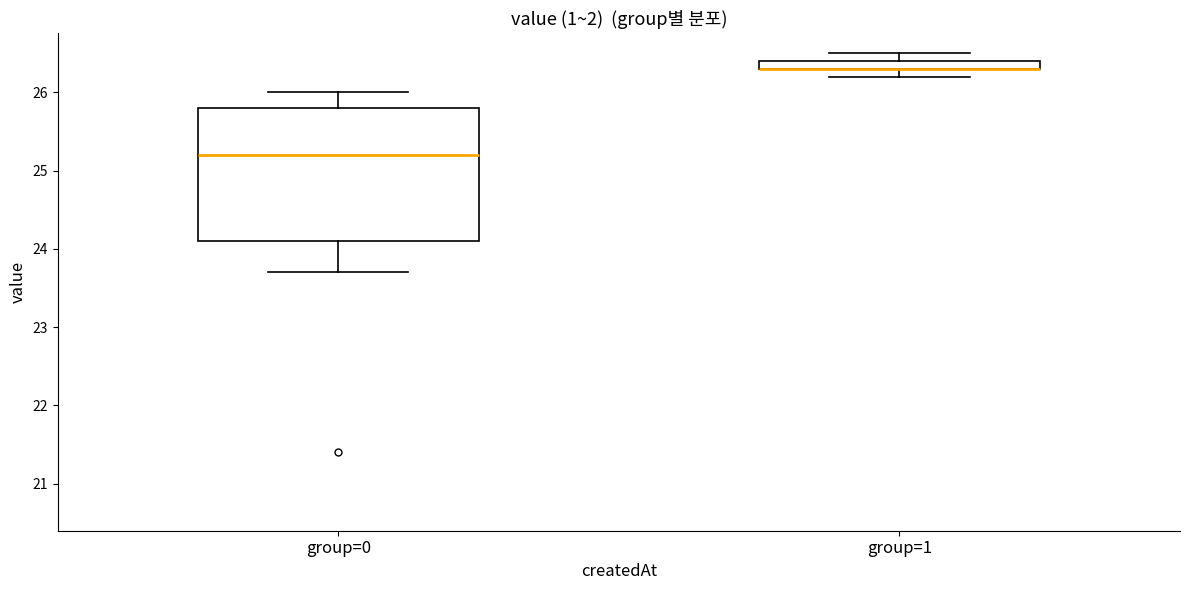

Where does the lower whisker of the box for group=1 end on the y-axis? The values are not printed on the chart, so give them approximately, as read against the axis.

26.2